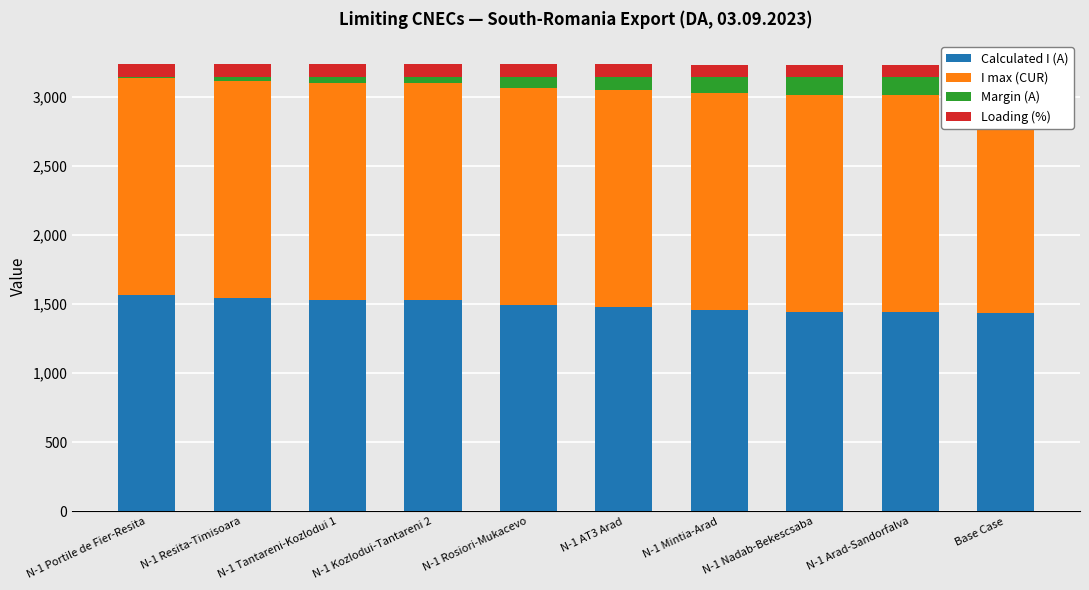

At which category is the sum across all series the highest?

N-1 Portile de Fier-Resita